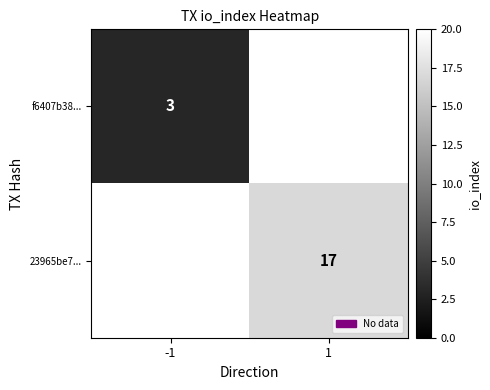

The 23965be7... series shows 17 at 1. True or false?

True